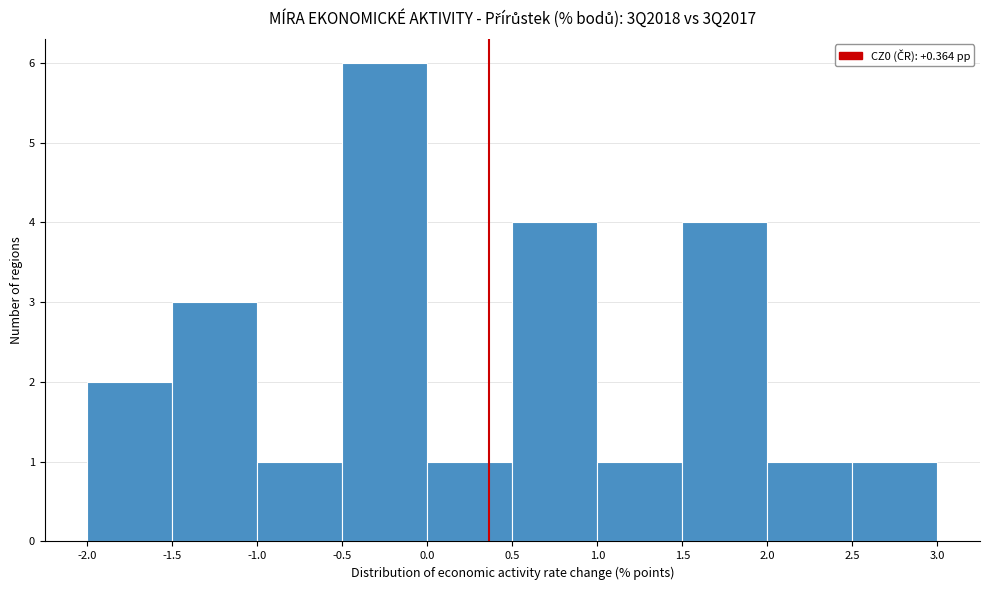

Which range on the x-axis has the tallest bar?

-0.5 to 0.0